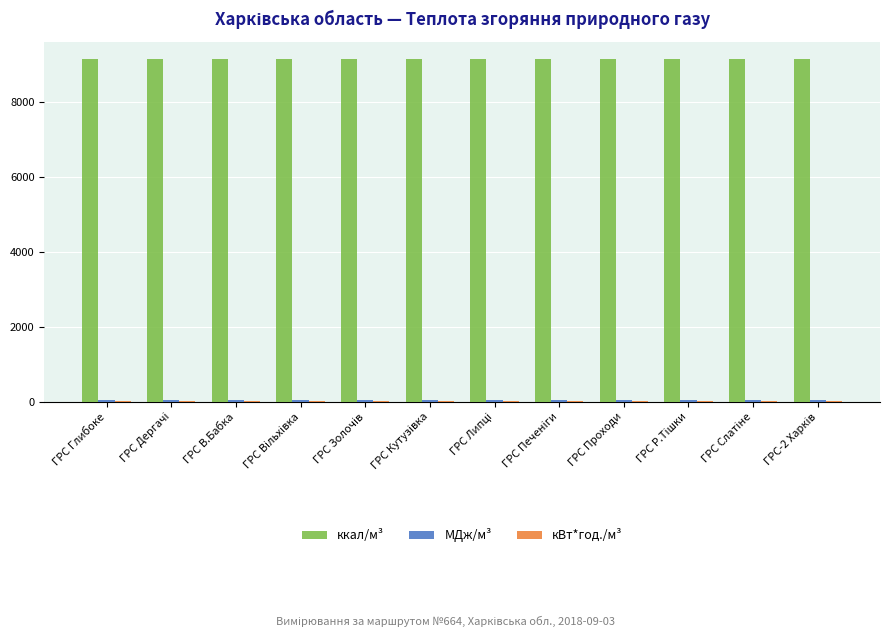

Which series has the largest total across all categories?

ккал/м³